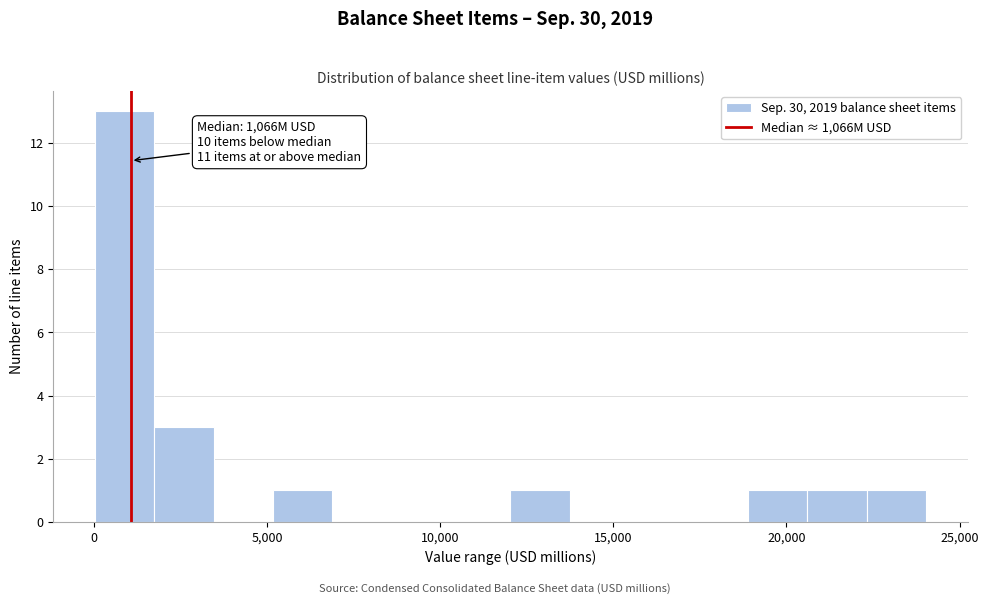

Around what value on the x-axis is the tallest bar? Give the approximate position of its centre, as read against the axis.

1000